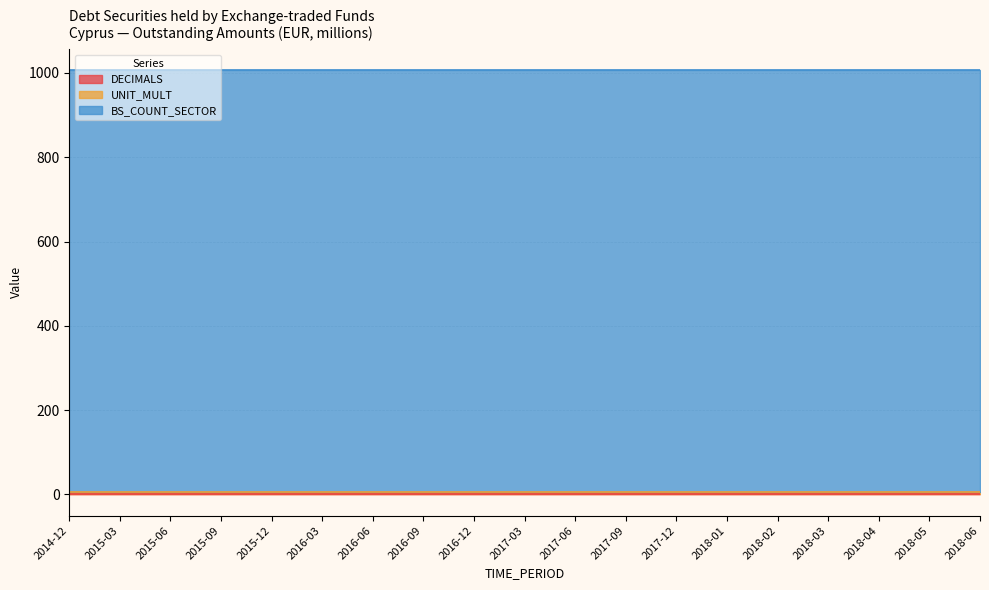

Which category has the lowest value in the DECIMALS series?

2014-12